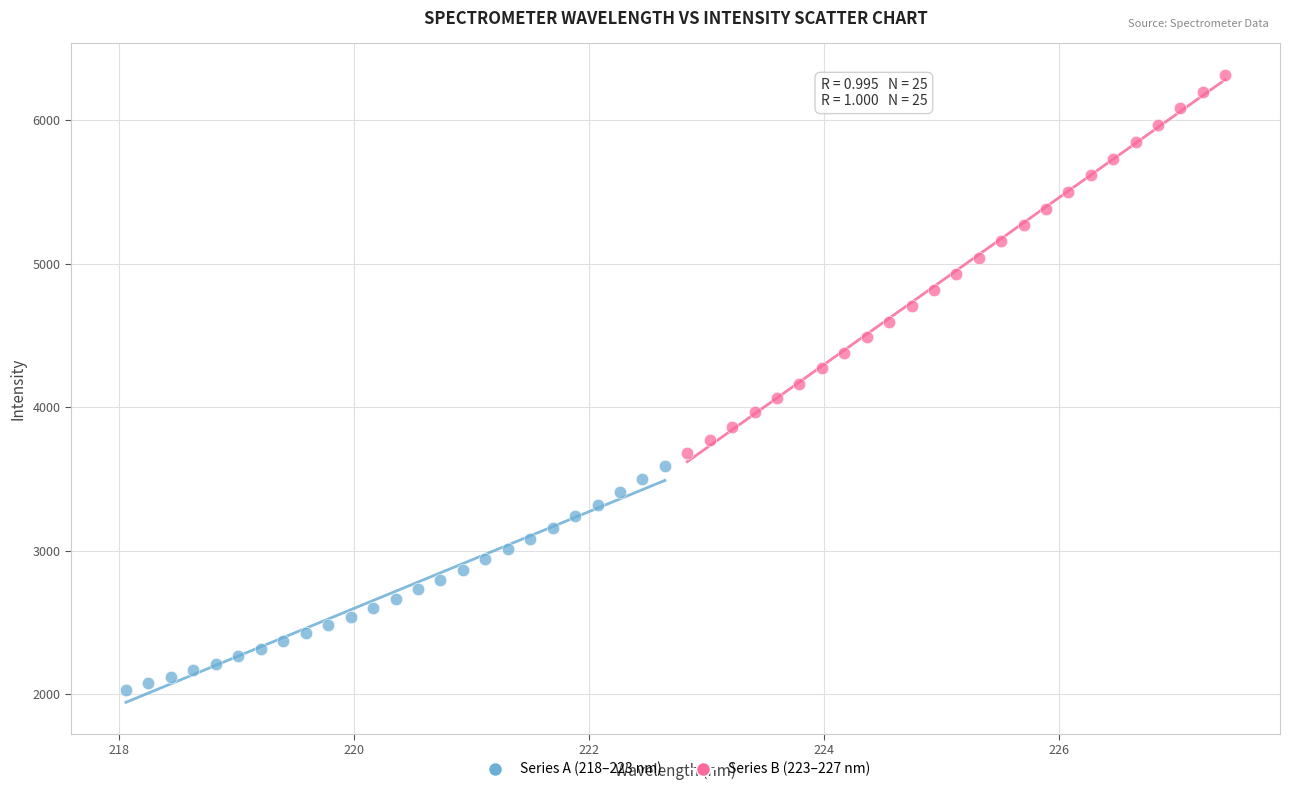

Which series contains the highest Y value?

Series B (223–227 nm)